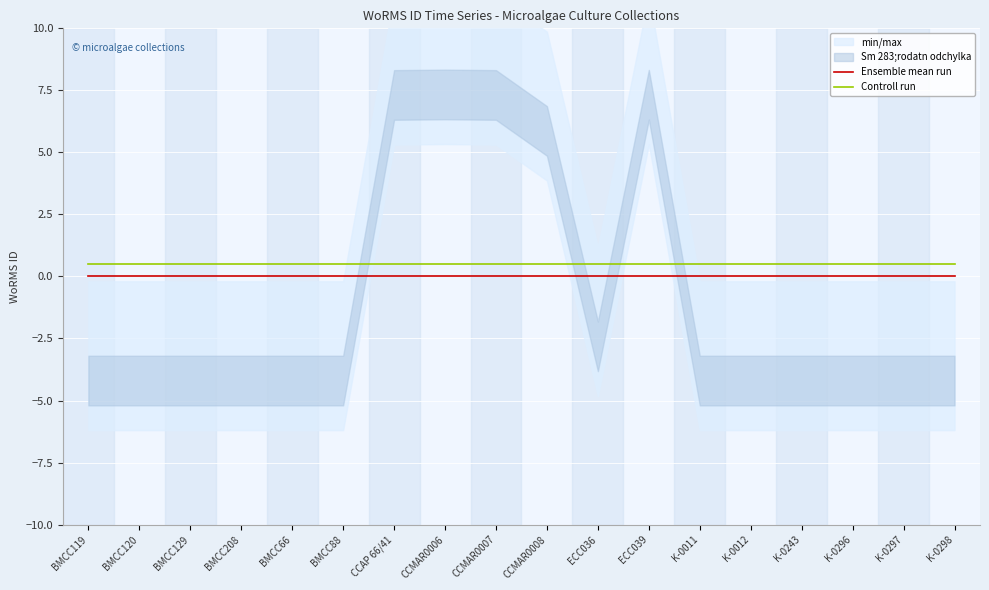

True or false: Ensemble mean run and Controll run intersect in this chart.

False